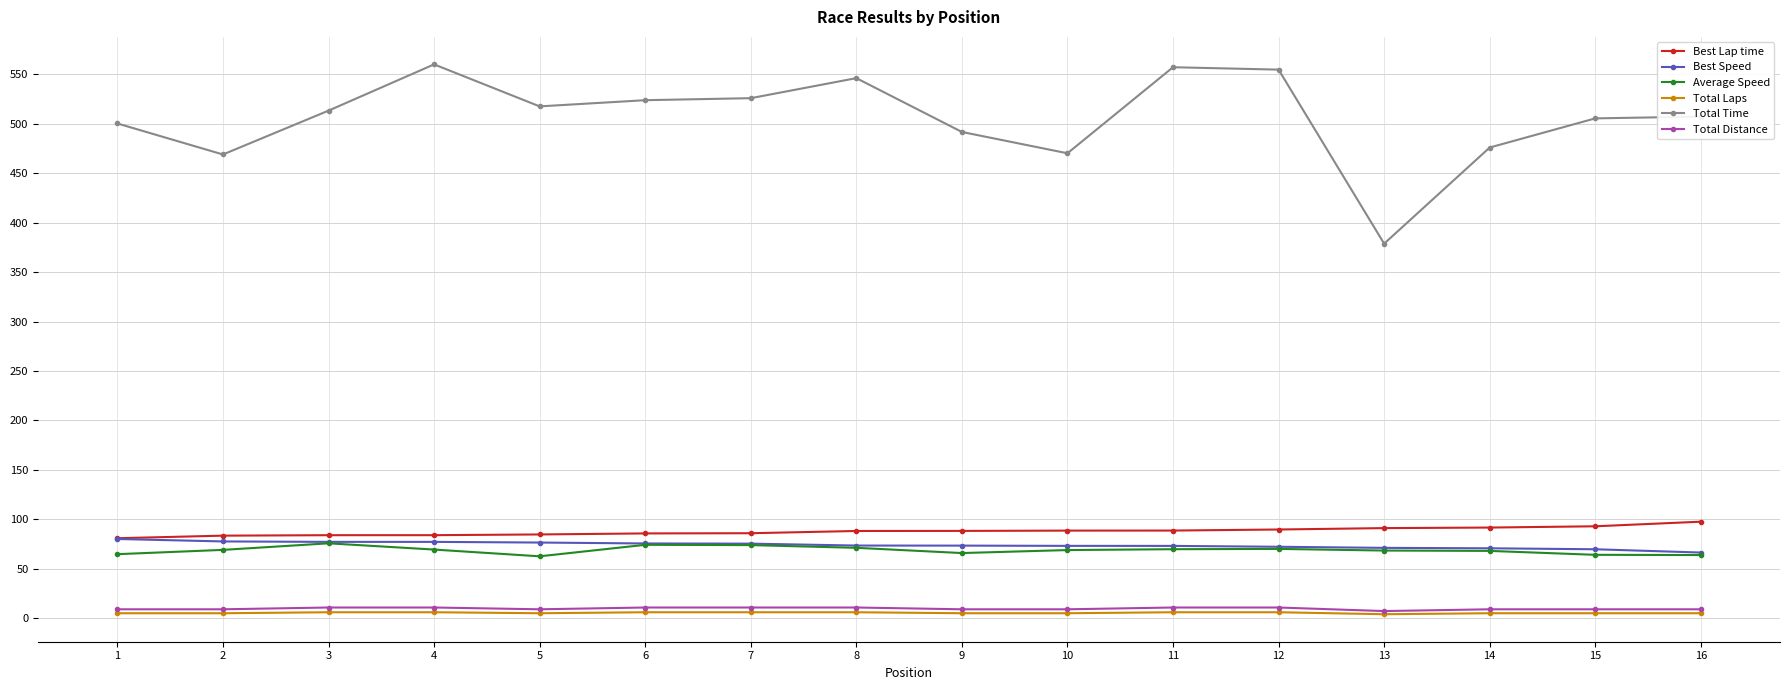

Is it true that Total Time equals 185.3 at 1?

False